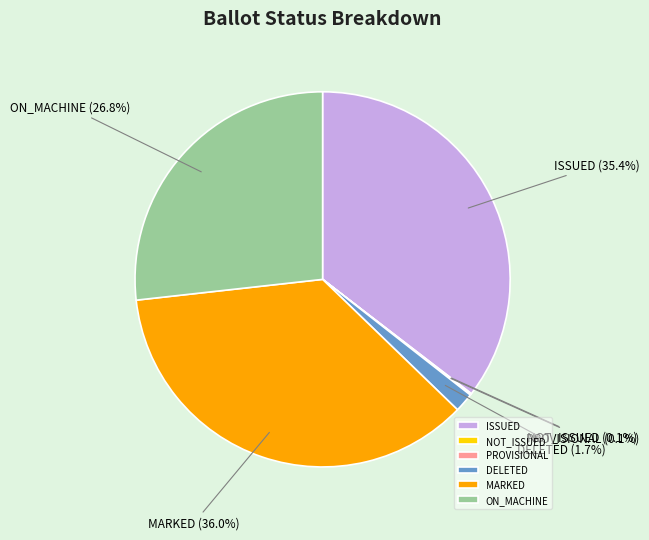

Which slice is the largest?

MARKED